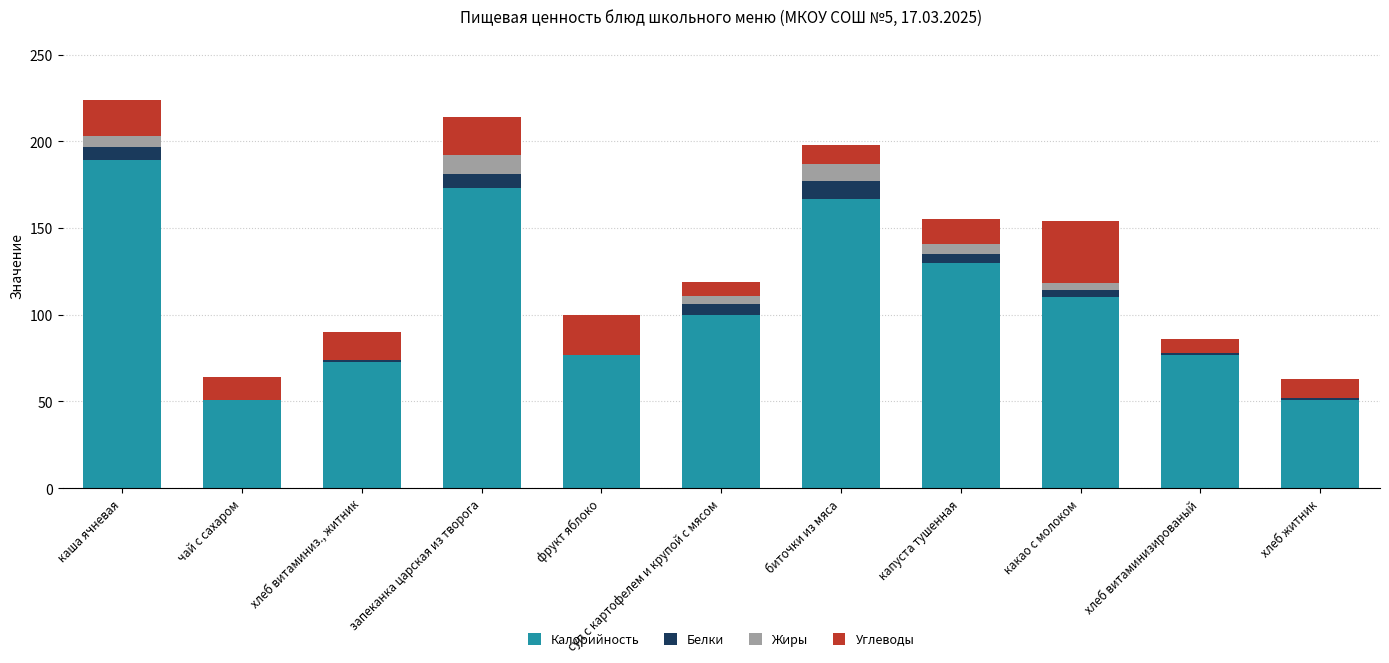

What is the sum of all Калорийность values?

1198